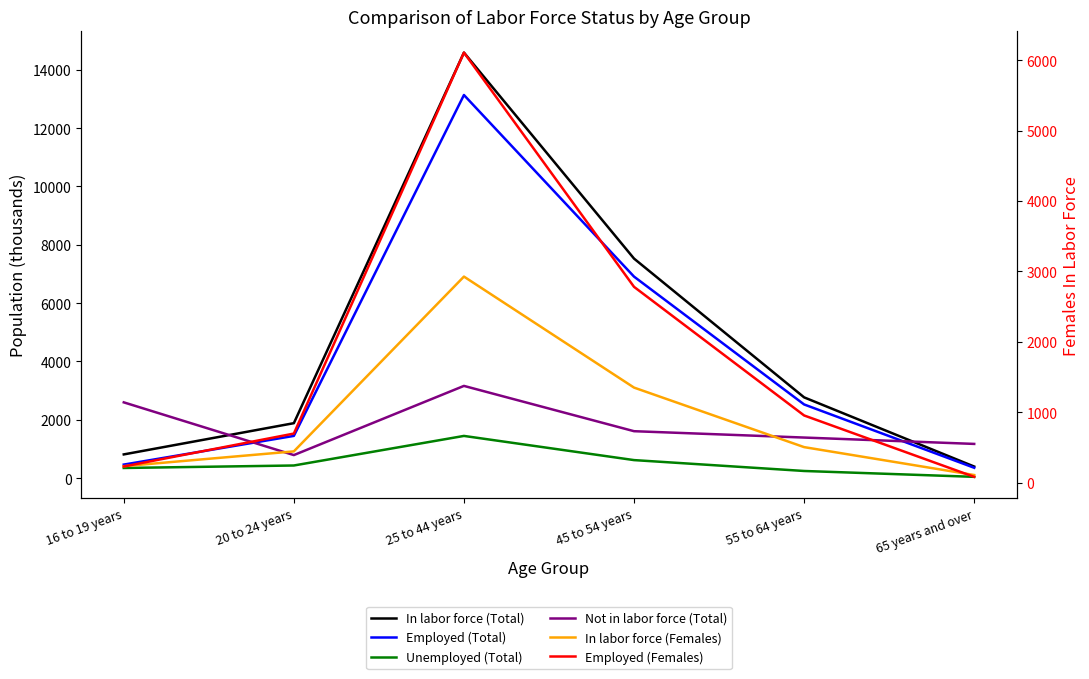

The value of Employed (Females) at 55 to 64 years is 628. True or false?

False